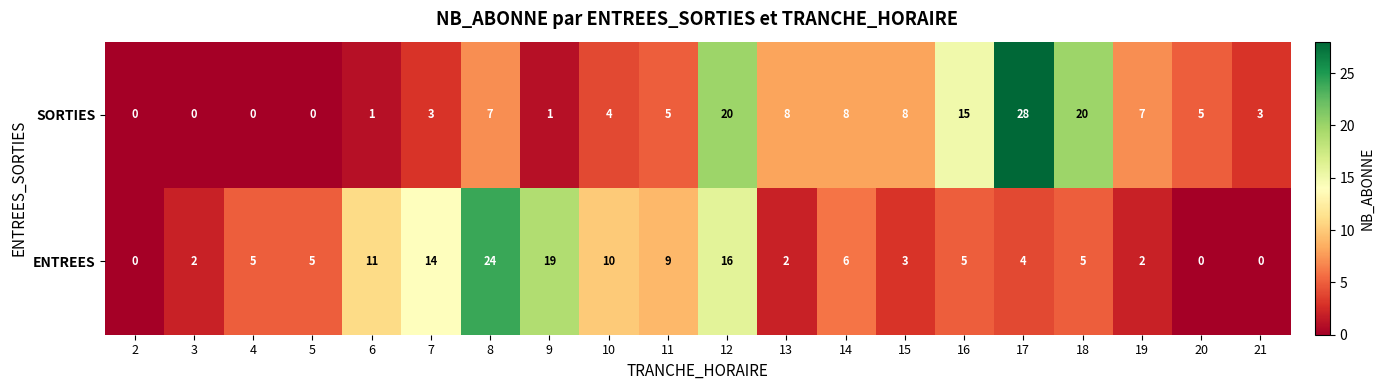

Which series has the largest total across all categories?

SORTIES